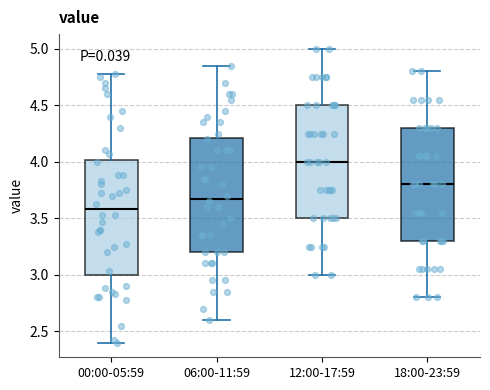

Reading left to right, read every box against the y-axis: the position of its median line, the range the box covers, and the ends of its whiskers. The values are not printed on the chart, so give them approximately, as read against the axis.

00:00-05:59: median 3.60, box 3.00 to 4.00, whiskers 2.40 to 4.80
06:00-11:59: median 3.70, box 3.20 to 4.20, whiskers 2.60 to 4.85
12:00-17:59: median 4.00, box 3.50 to 4.50, whiskers 3.00 to 5.00
18:00-23:59: median 3.80, box 3.30 to 4.30, whiskers 2.80 to 4.80